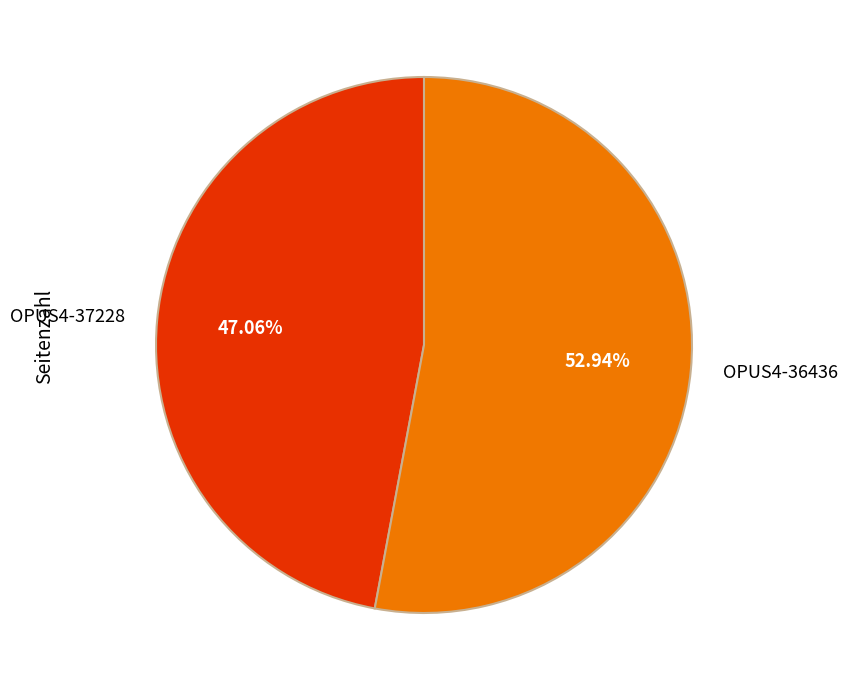

Which category has the smallest portion of the pie?

OPUS4-37228